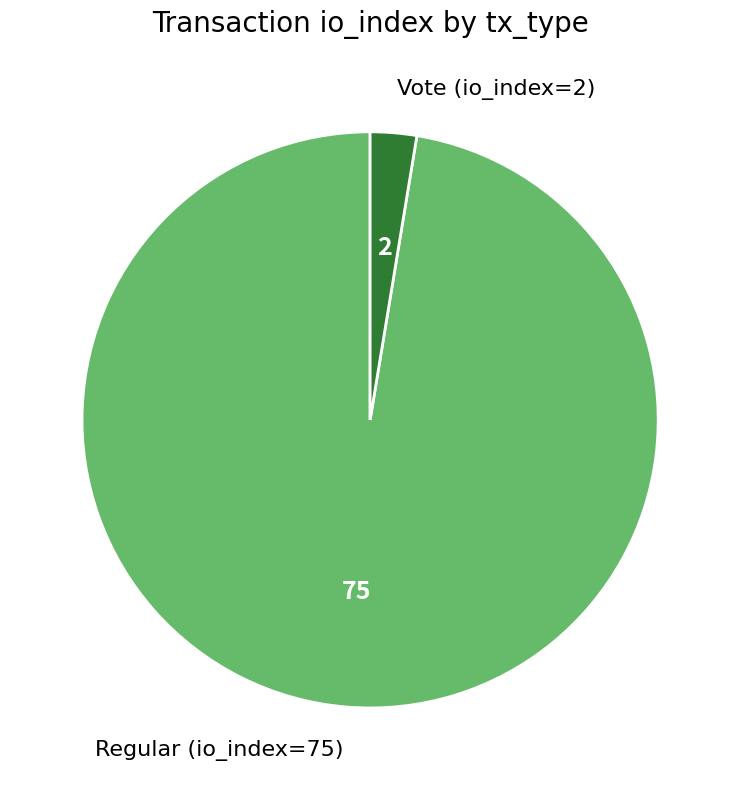

Does any single category account for the majority?

Yes